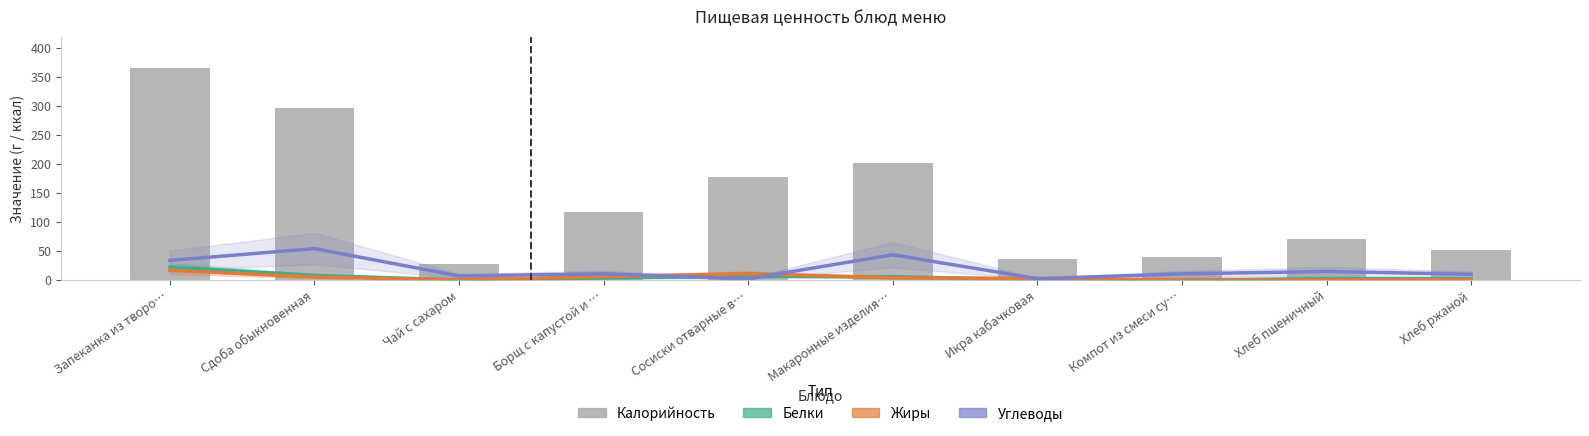

List the labels in order of Калорийность value, smallest first.

Чай с сахаром, Икра кабачковая, Компот из смеси су…, Хлеб ржаной, Хлеб пшеничный, Борщ с капустой и …, Сосиски отварные в…, Макаронные изделия…, Сдоба обыкновенная, Запеканка из творо…